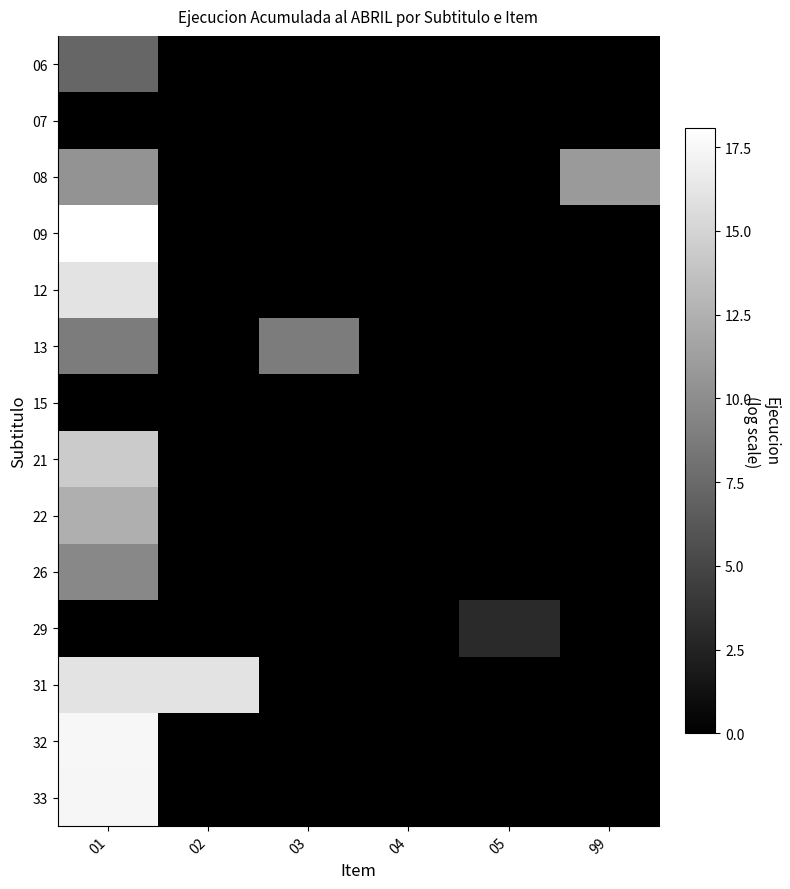

Which label corresponds to the smallest value in the chart?

02